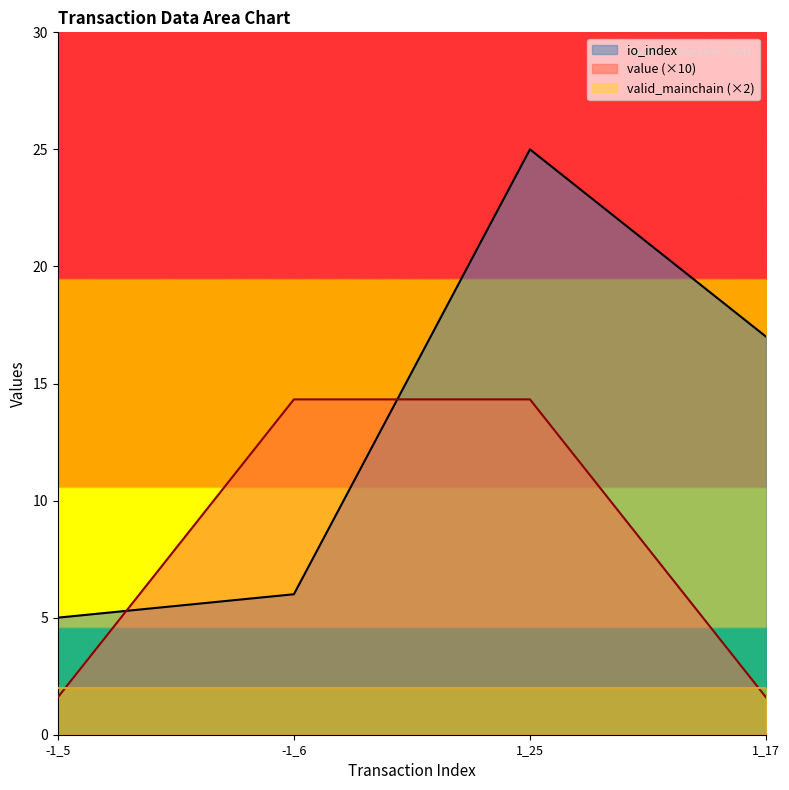

What is the sum of all io_index values?

53.0